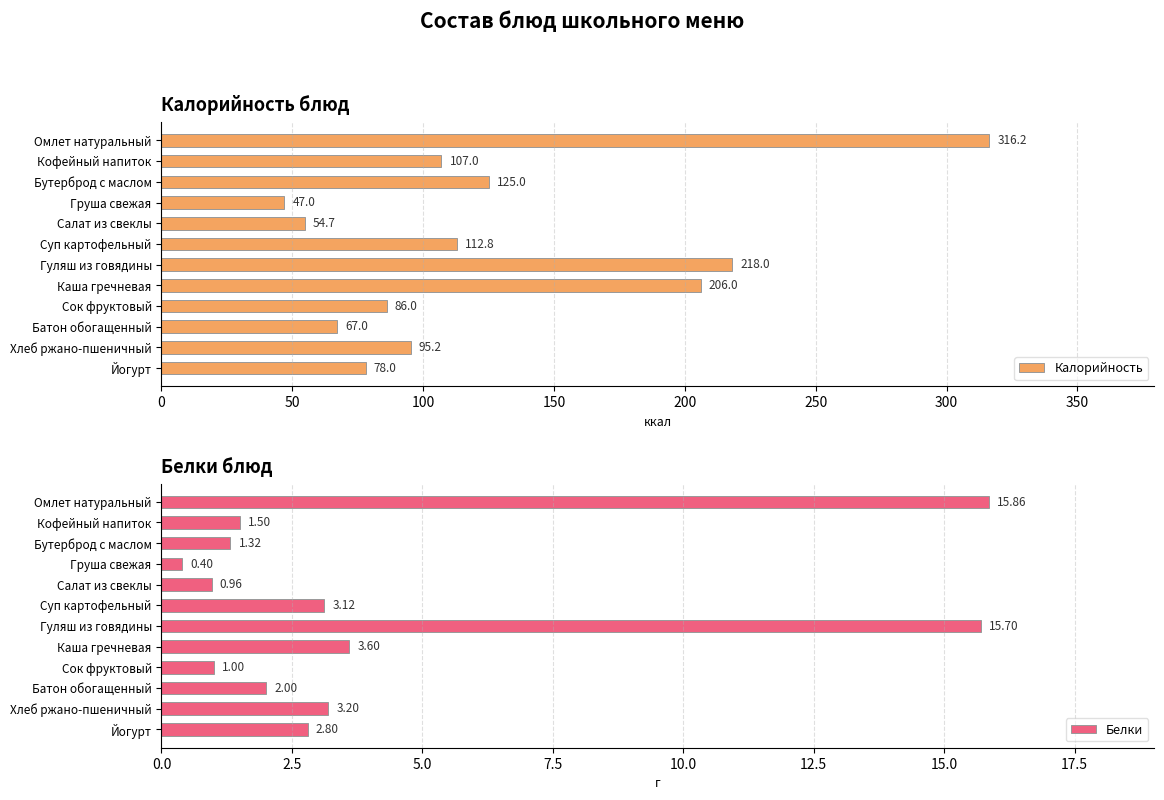

How many bars are there in total?

24